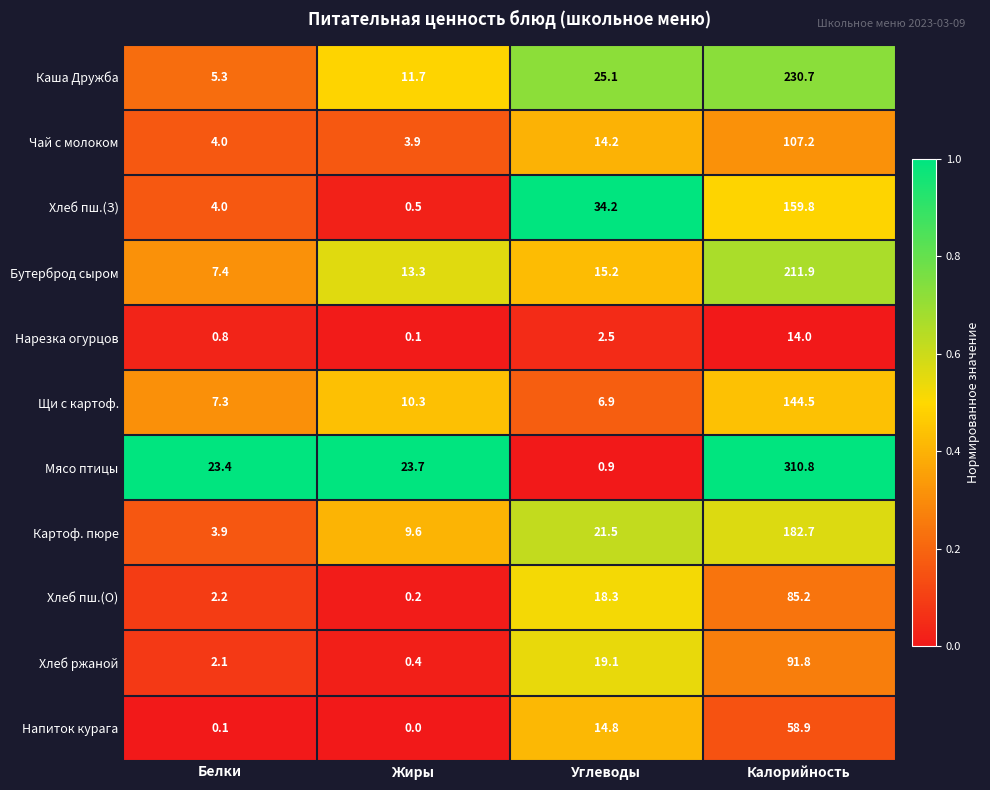

Which series has the largest range (max minus min)?

Мясо птицы